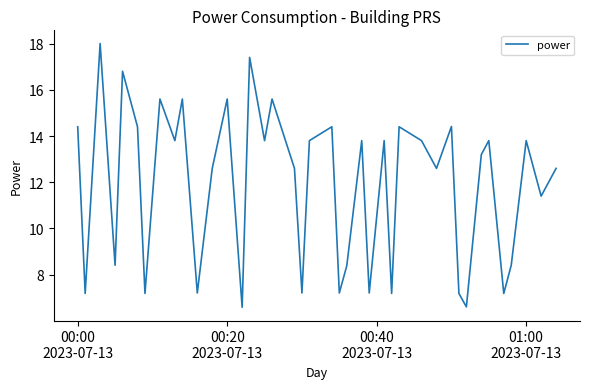

What is the difference between the maximum and minimum values?

11.4